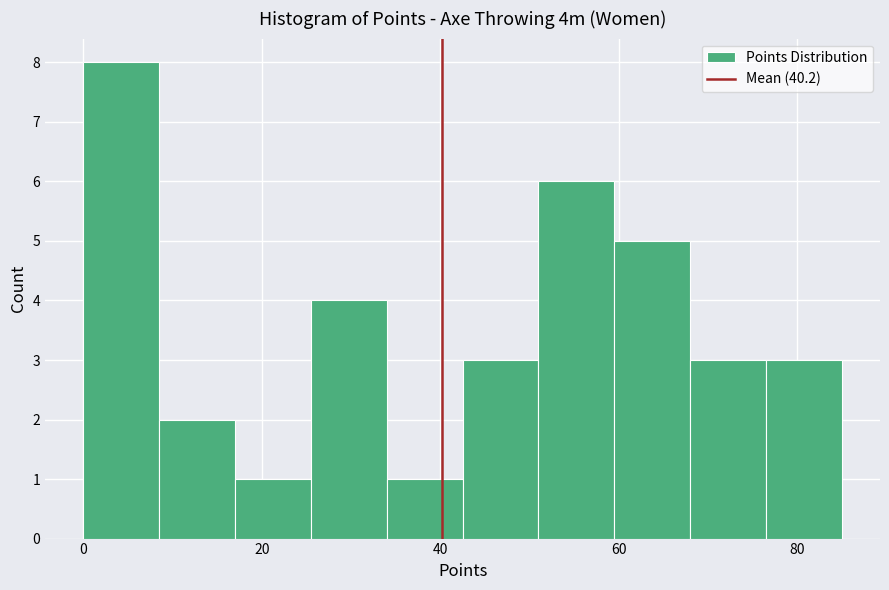

Which range on the x-axis has the tallest bar?

0.0 to 8.5